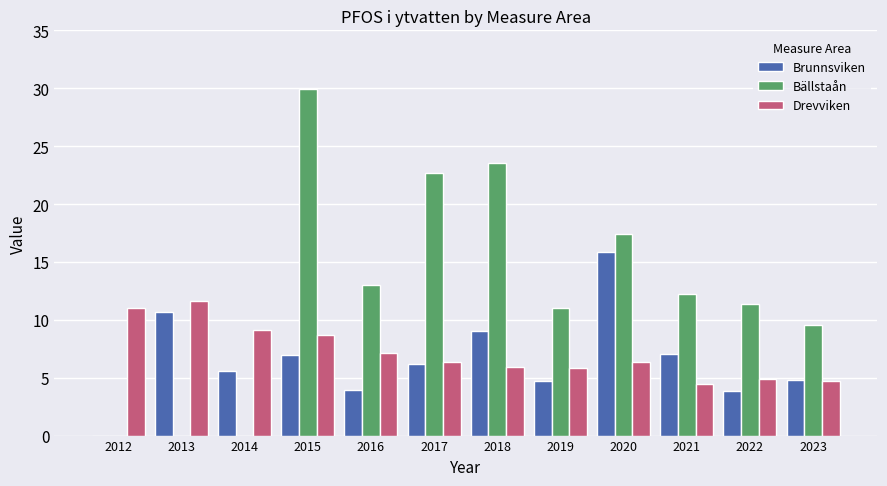

What is the sum of the Drevviken values at 2019 and 2015?

14.5